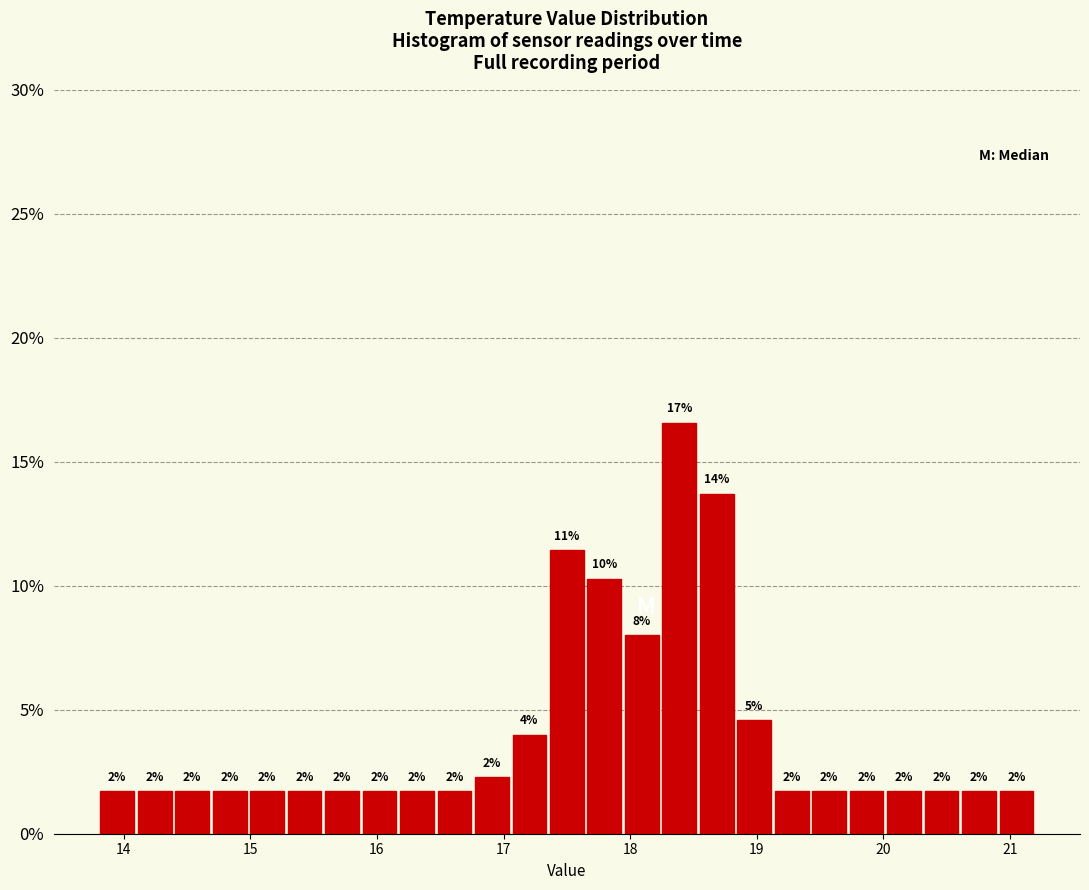

Read against the x-axis, roughly where is the centre of the tallest bar?

18.4